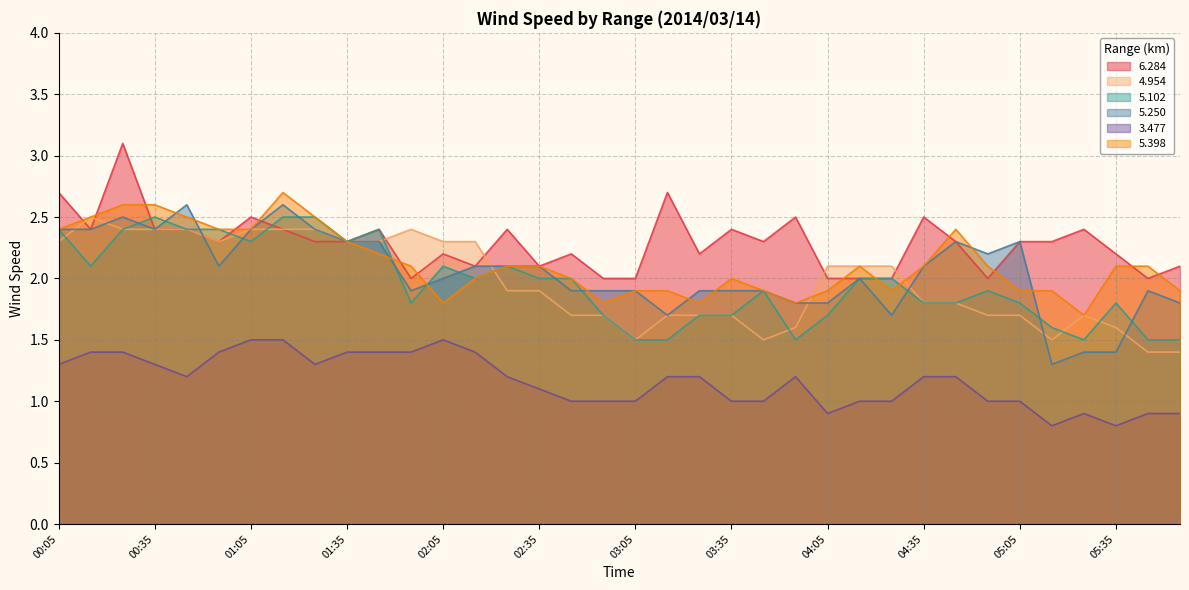

The 6.284 series shows 3.5 at 04:15. True or false?

False